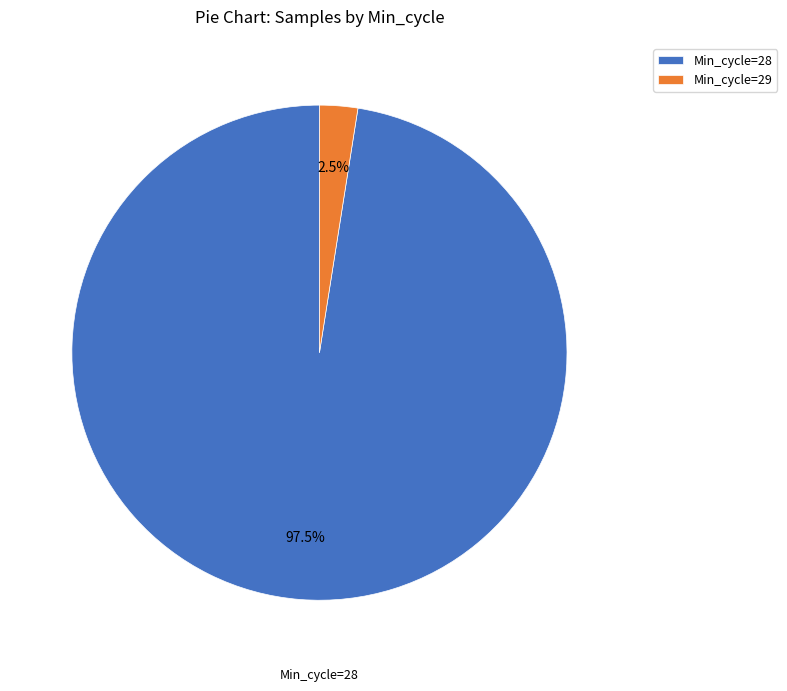

How much of the chart is everything except Min_cycle=29?

97.5%